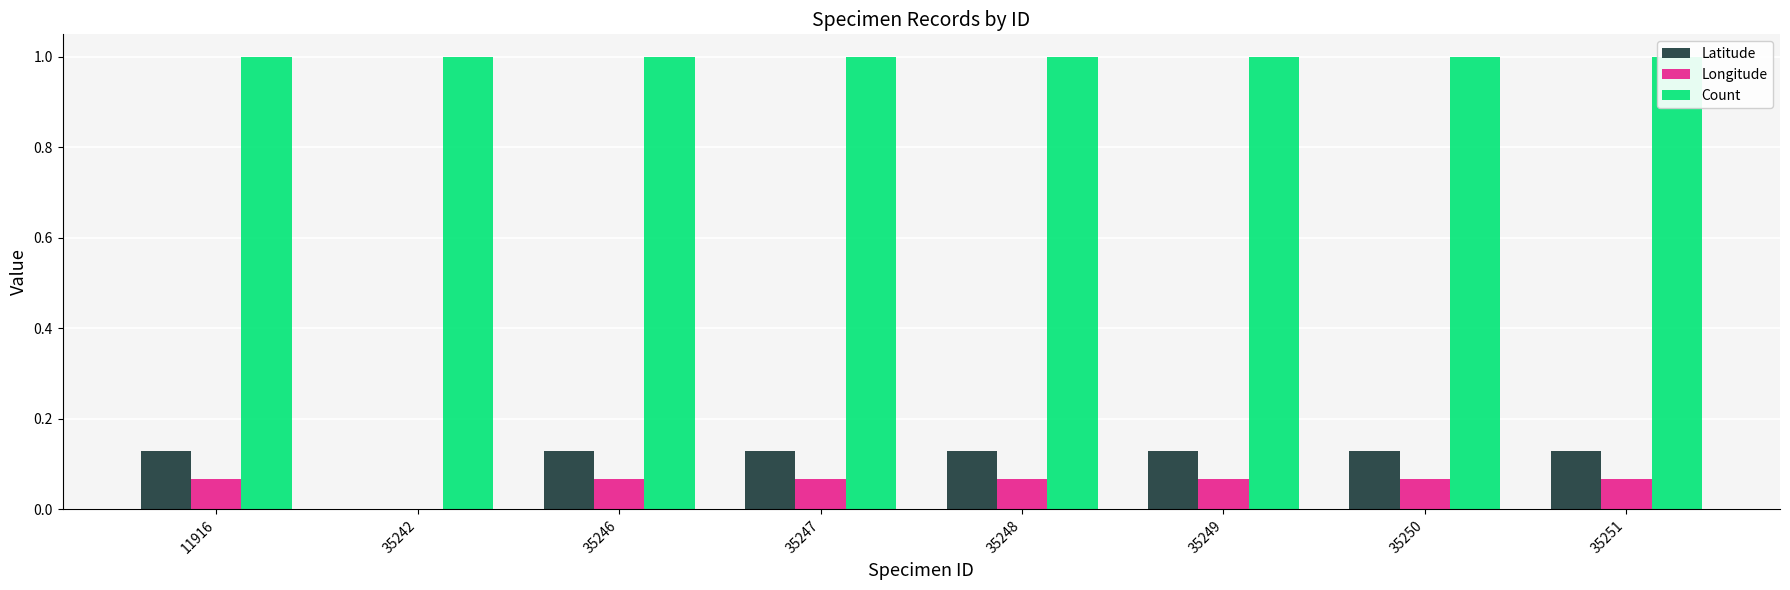

Reading left to right, what are all the values shown in this chart?

Latitude: 0.1	0.0	0.1	0.1	0.1	0.1	0.1	0.1
Longitude: 0.1	0.0	0.1	0.1	0.1	0.1	0.1	0.1
Count: 1.0	1.0	1.0	1.0	1.0	1.0	1.0	1.0